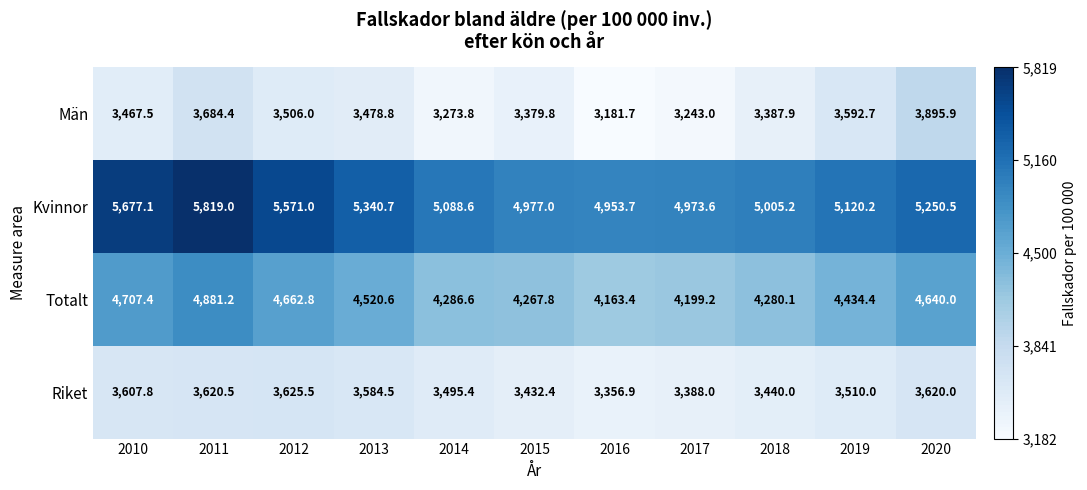

The Män series shows 4932.7 at 2013. True or false?

False